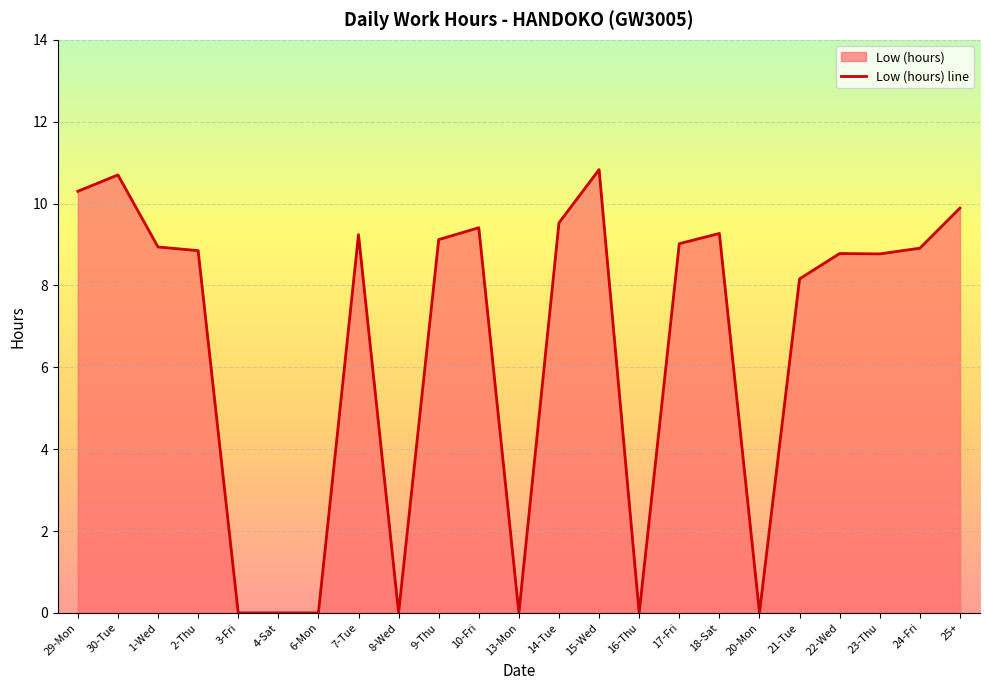

How many positive values are there?

16